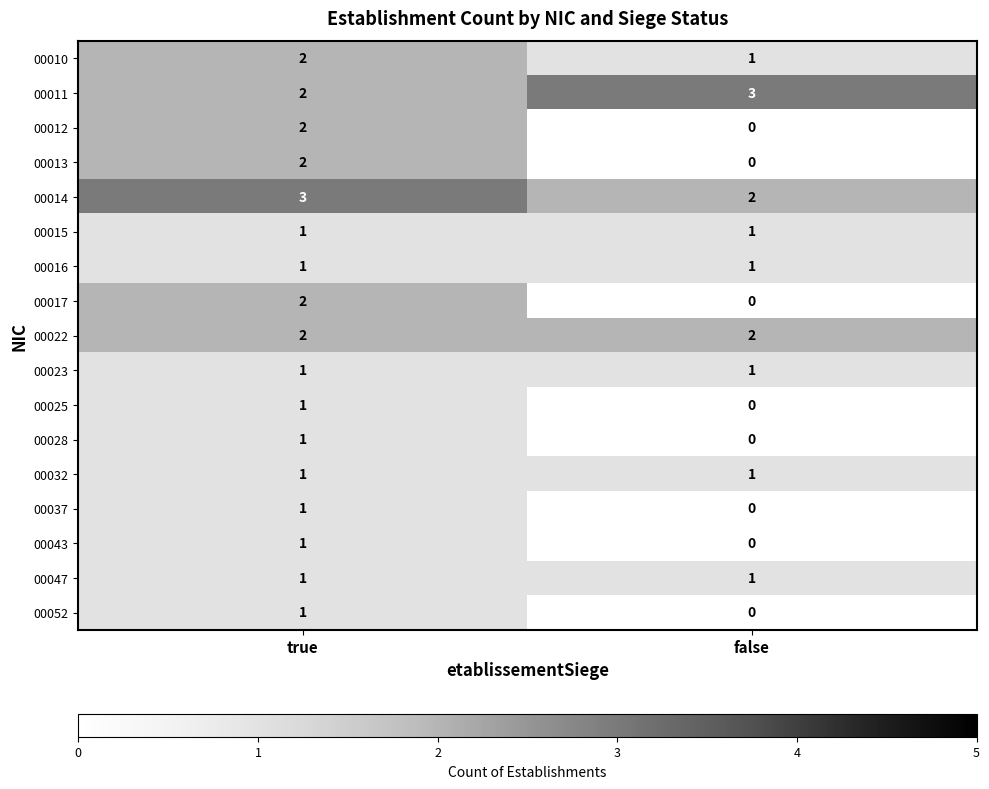

At which category is the sum across all series the highest?

true